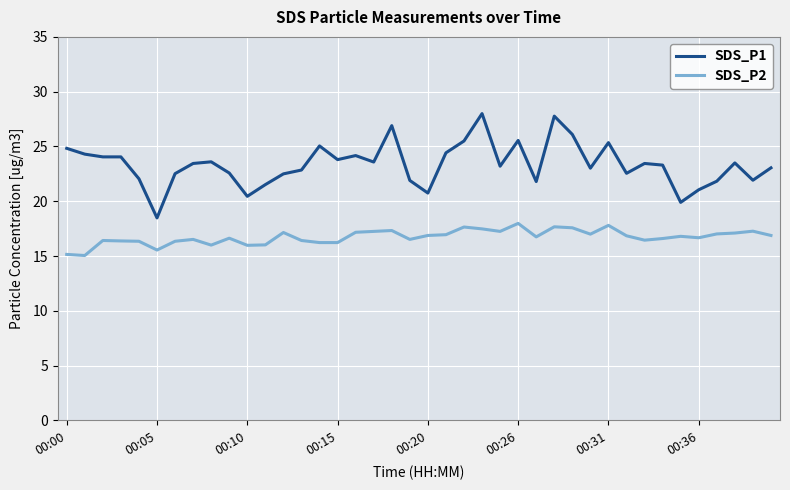

How many lines are shown in the chart?

2